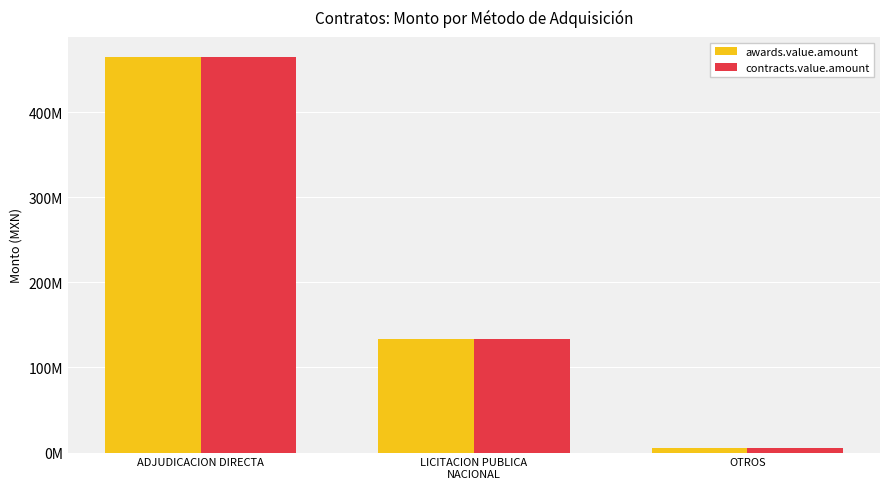

Are the bars grouped side by side (vs. stacked)?

Yes